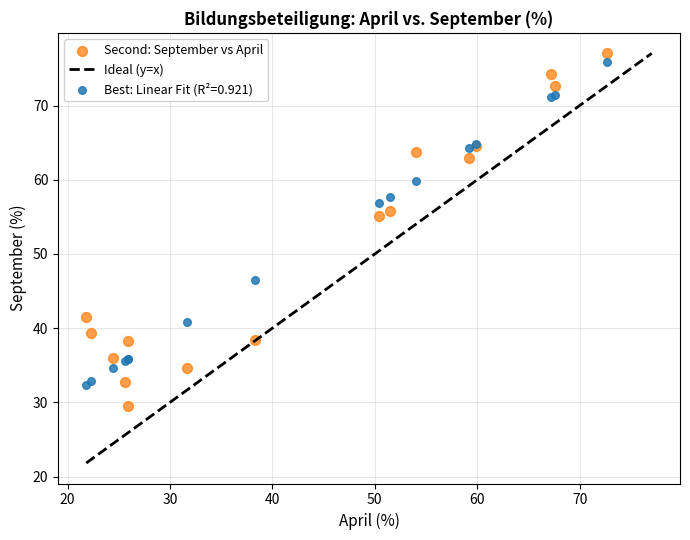

Which series reaches the maximum Y coordinate?

Second: September vs April